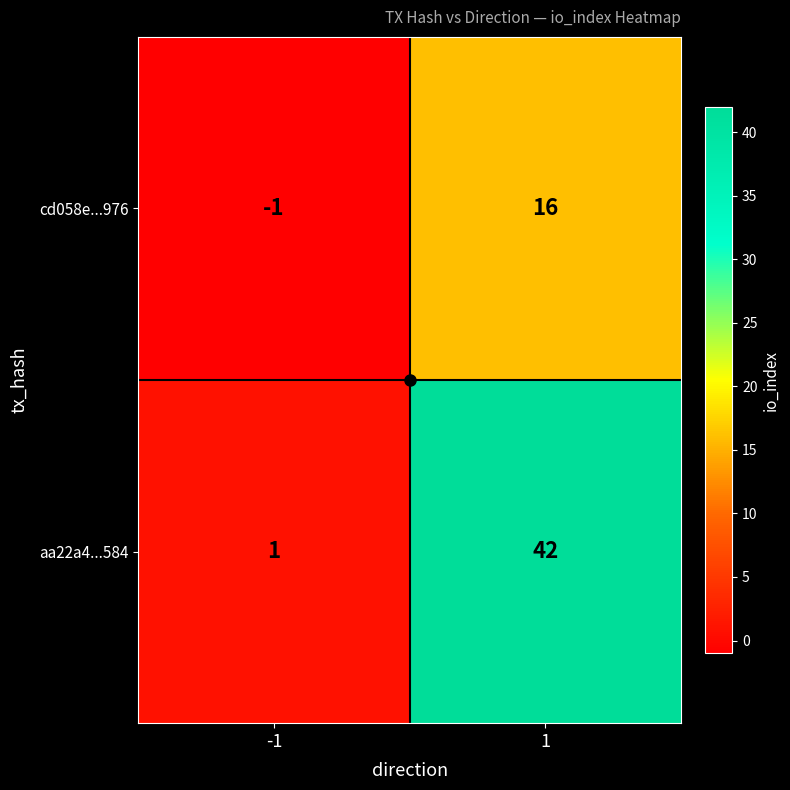

Which series has the largest total across all categories?

aa22a4...584